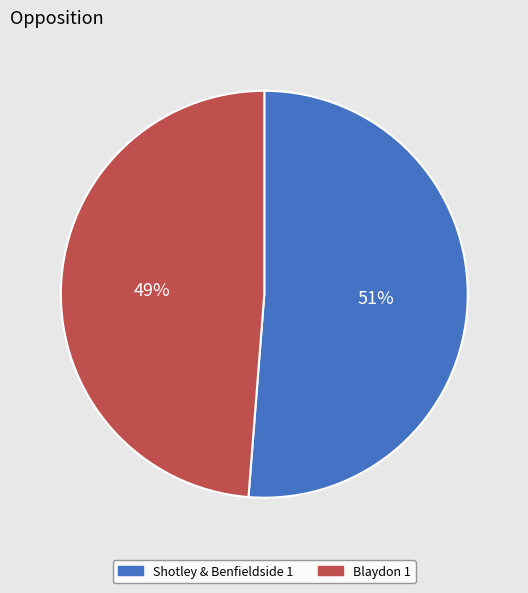

The Blaydon 1 slice represents 42% of the pie. True or false?

False